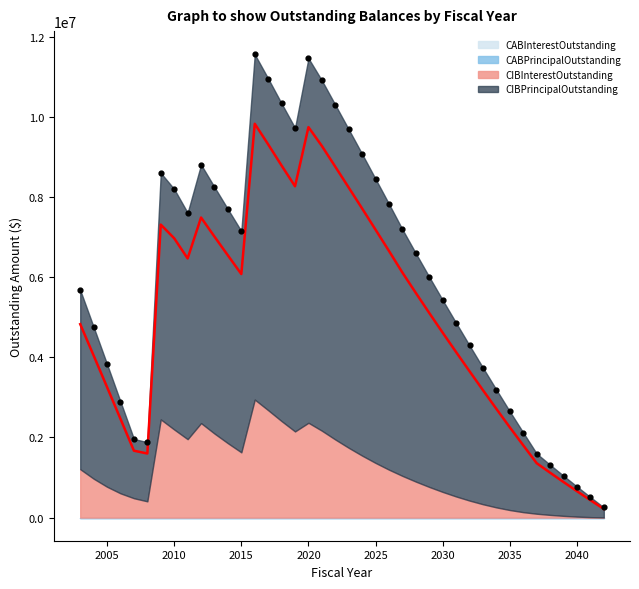

Is the value of CIBInterestOutstanding at 2038 greater than the value of CABInterestOutstanding at 2009?

Yes